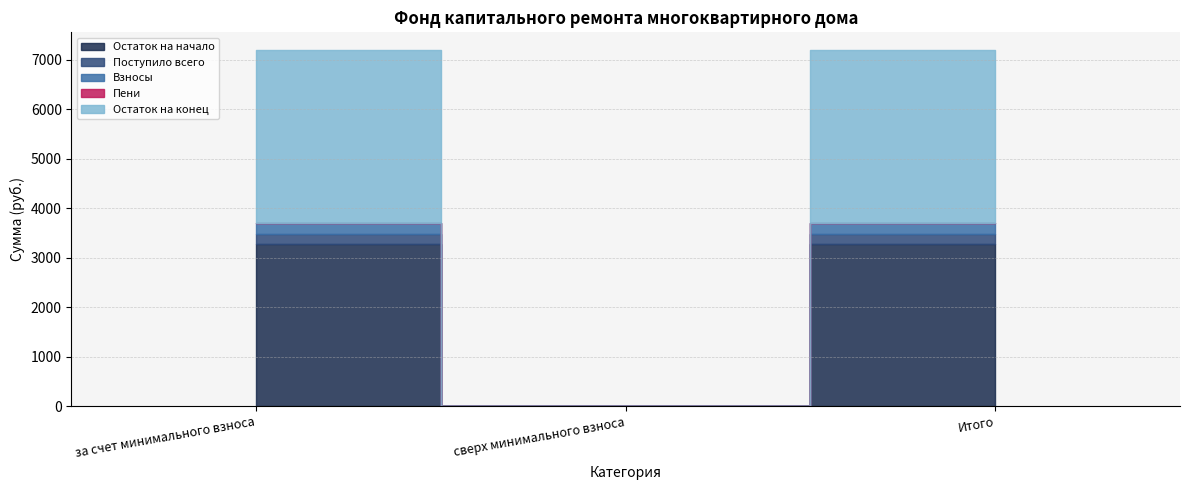

Reading left to right, extract all data points from this chart.

Остаток на начало: 3272.4	0.0	3272.4
Поступило всего: 216.9	0.0	216.9
Взносы: 212.8	0.0	212.8
Пени: 4.1	0.0	4.1
Остаток на конец: 3489.4	0.0	3489.4